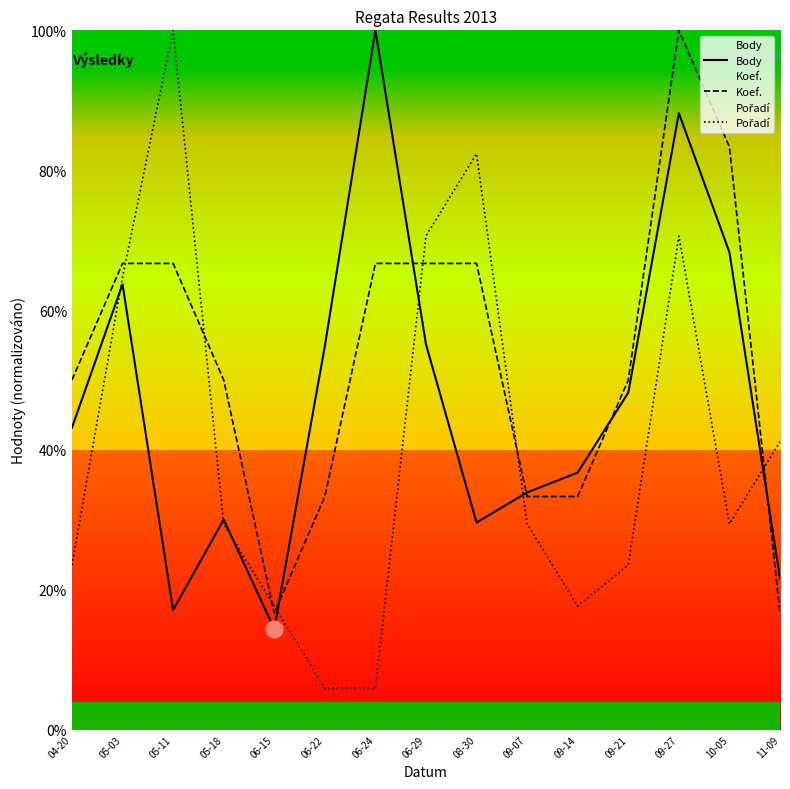

What is the difference between the highest and lowest values at 05-03?

3.0